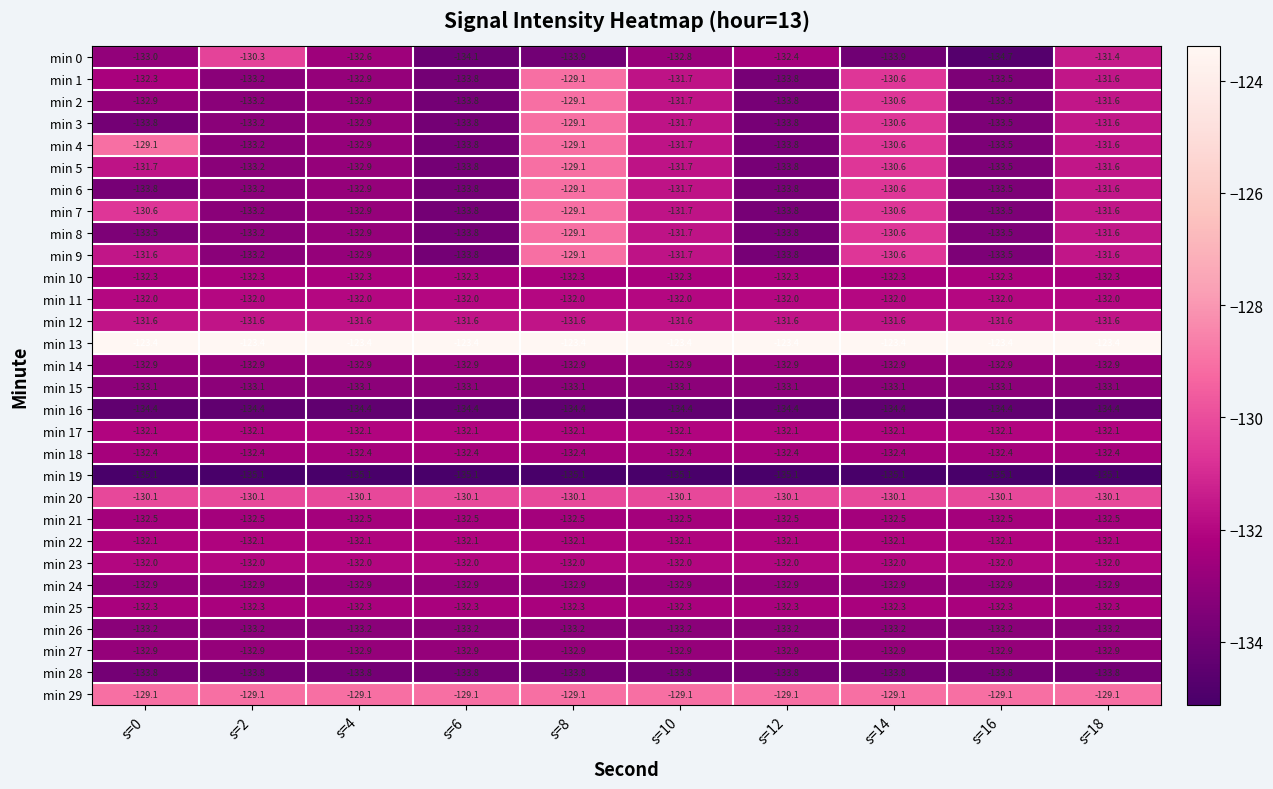

Count the number of categories in the chart.

10